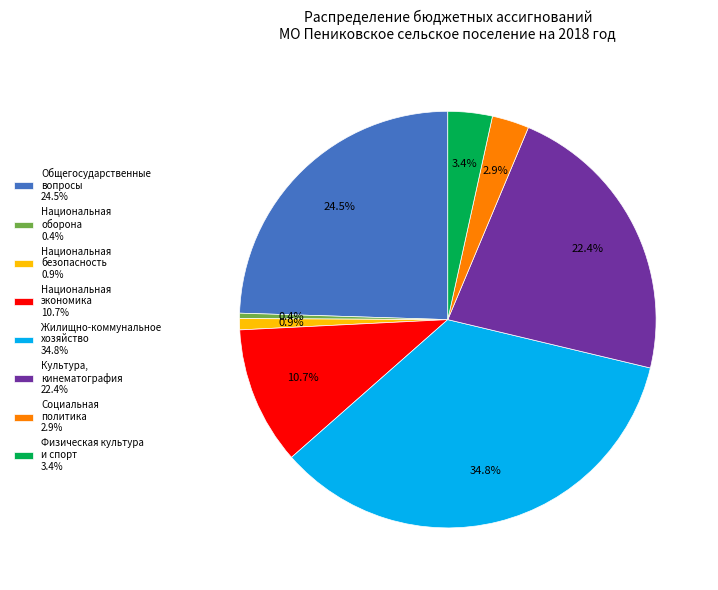

Which category has the biggest portion of the pie?

Жилищно-коммунальное хозяйство 34.8%